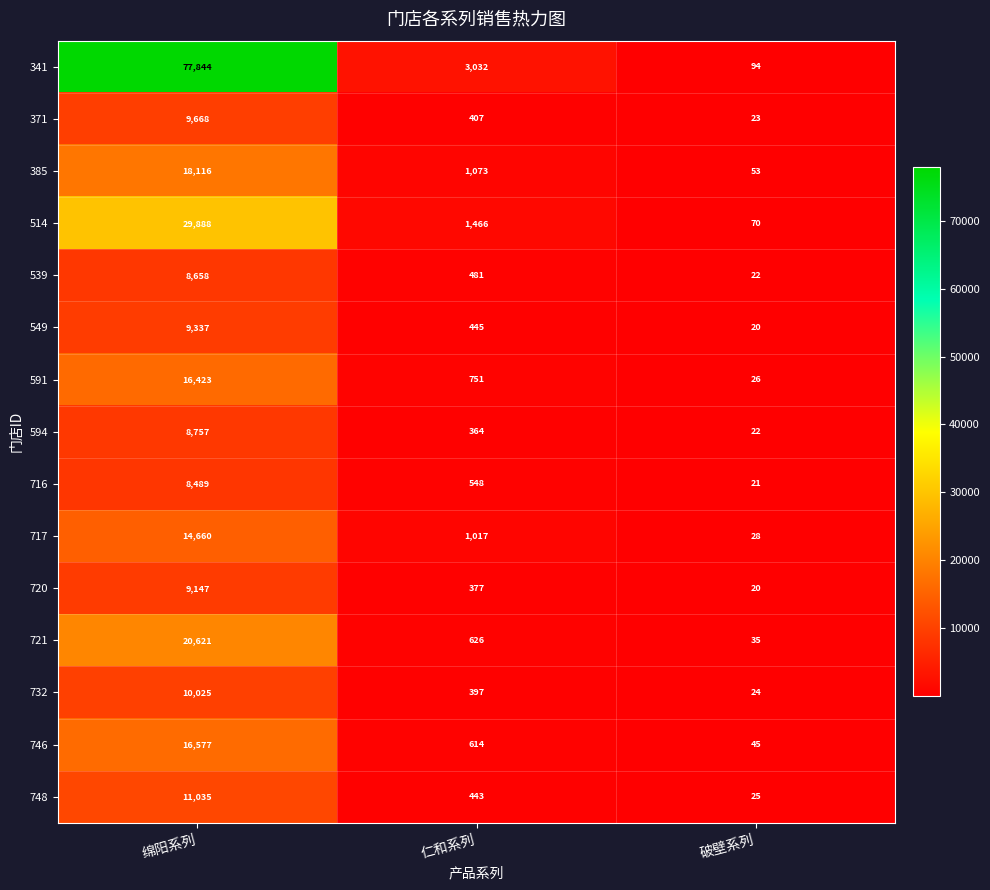

What is the sum of all 591 values?

17200